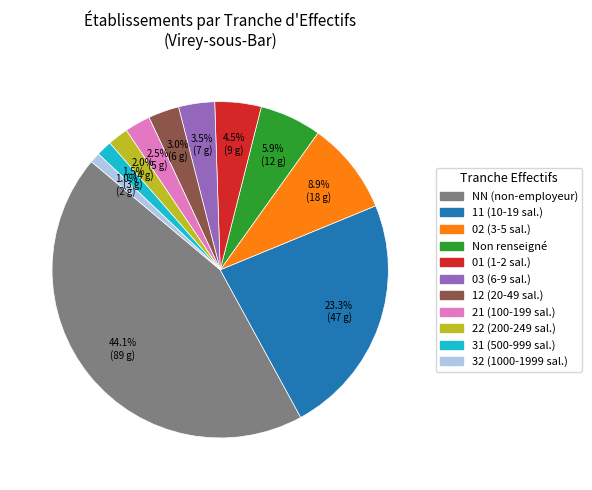

How many segments does this pie chart have?

11